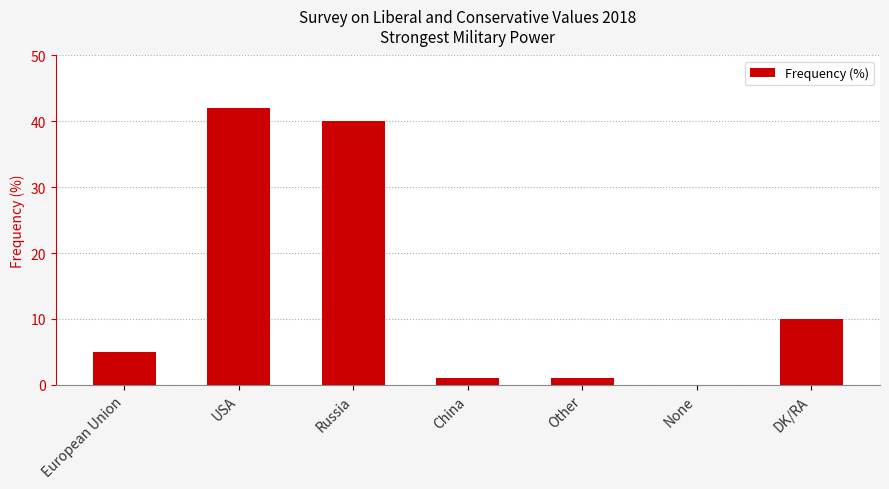

What is the change in value from China to DK/RA?

+9